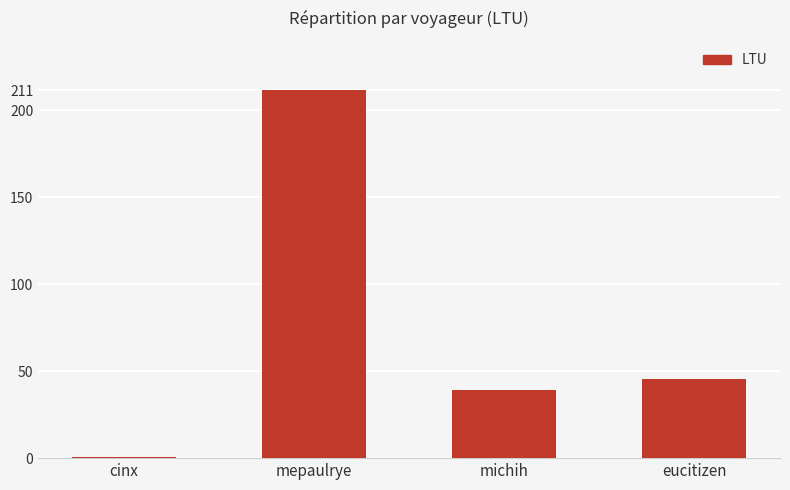

List the labels in order of value, smallest first.

cinx, michih, eucitizen, mepaulrye